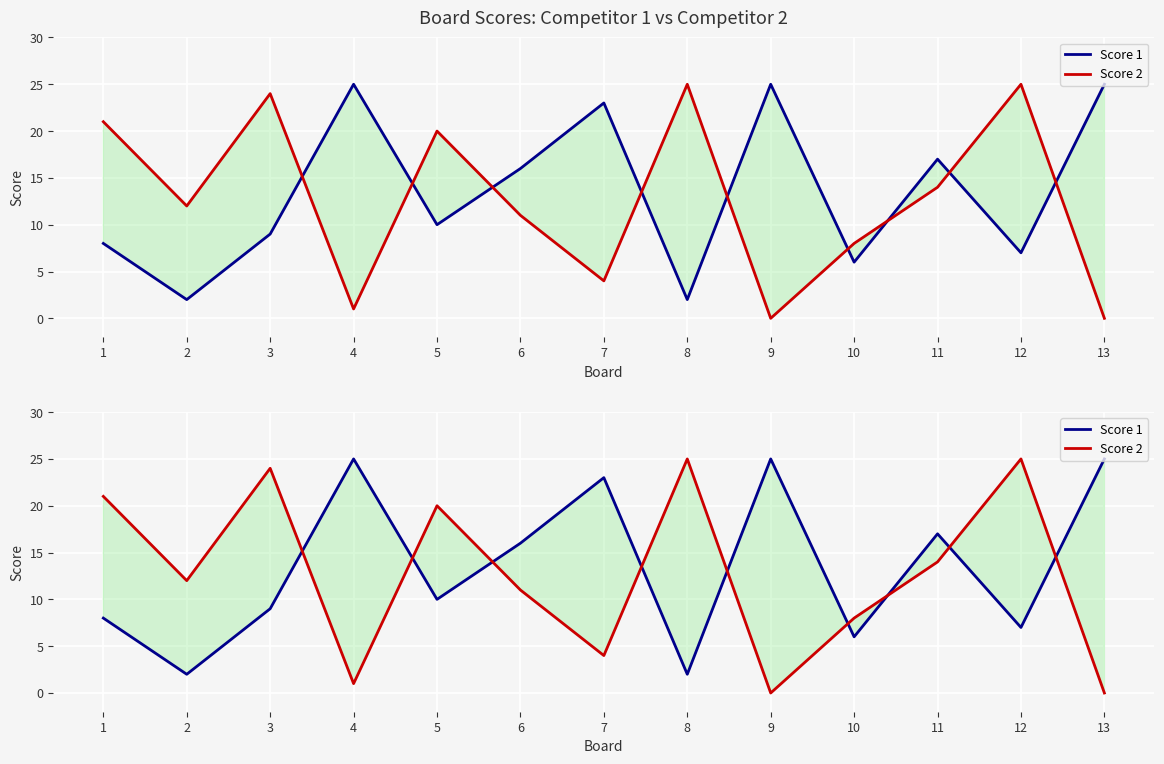

What is the maximum value shown in the chart?

25